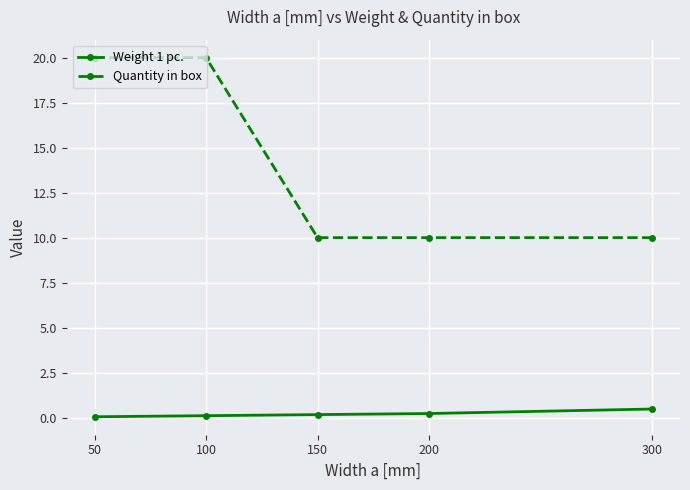

What is the total value across all series at 150?

10.2